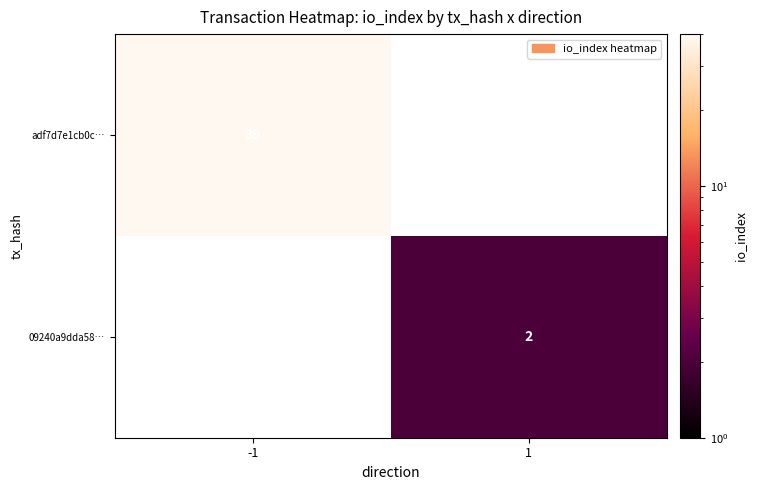

Count the number of data series in this chart.

2